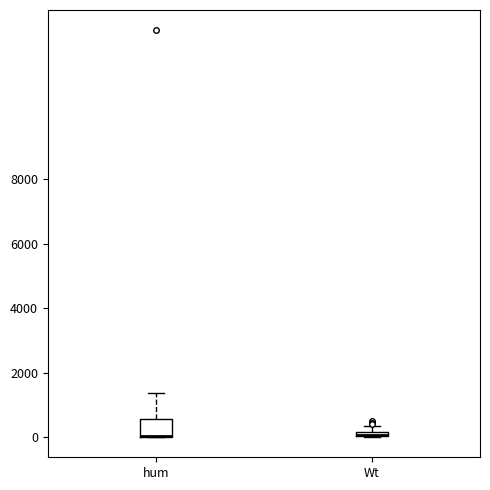

Which box is the tallest, from its lower edge to its upper edge?

hum